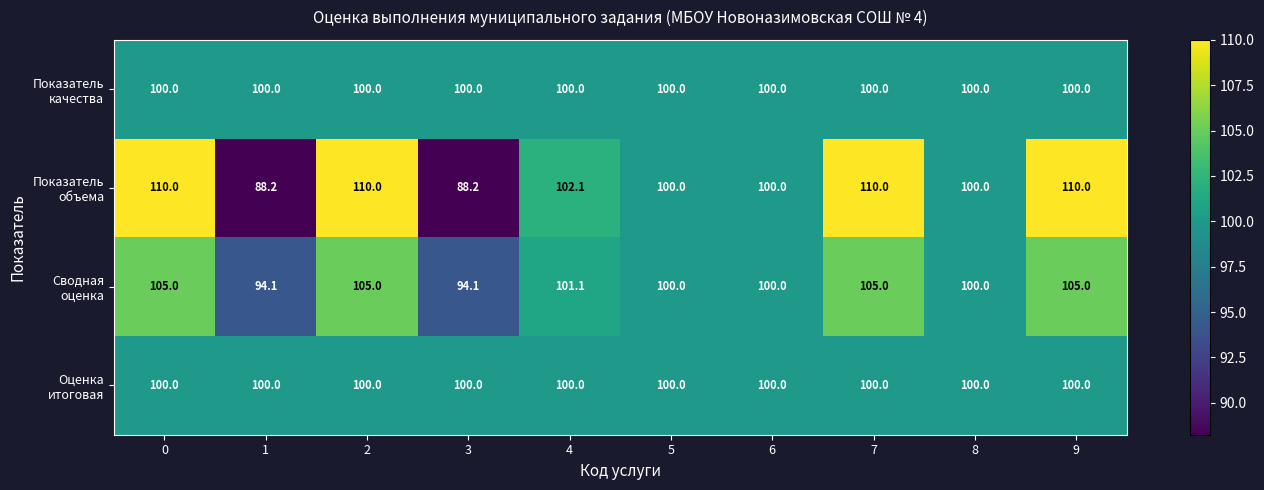

At how many categories does at least one series exceed 99?

10